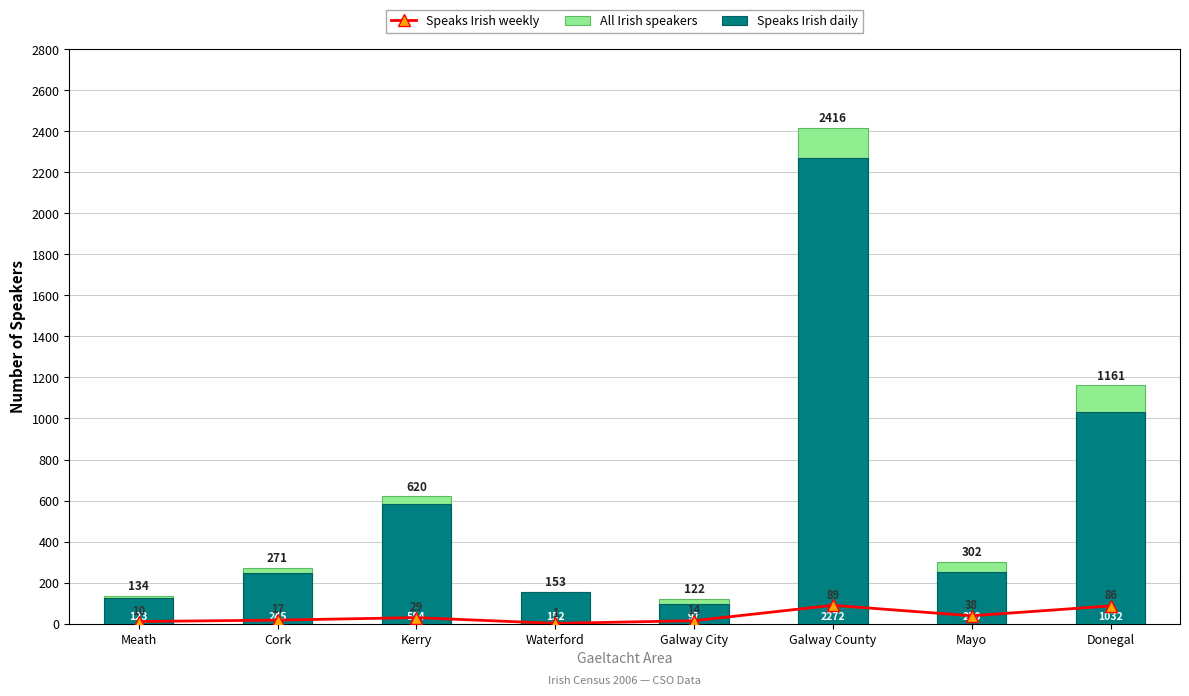

Rank the categories by Speaks Irish weekly value from lowest to highest.

Waterford, Meath, Galway City, Cork, Kerry, Mayo, Donegal, Galway County